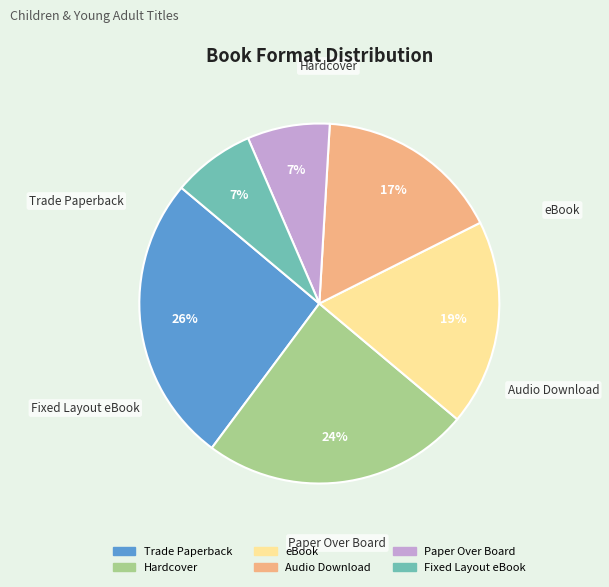

Is the sum of eBook and Fixed Layout eBook greater than half?

No